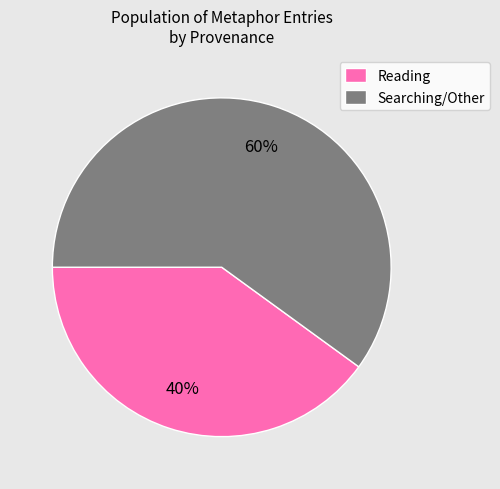

To the nearest percent, what is the difference between the largest and smallest slice percentages?

20%